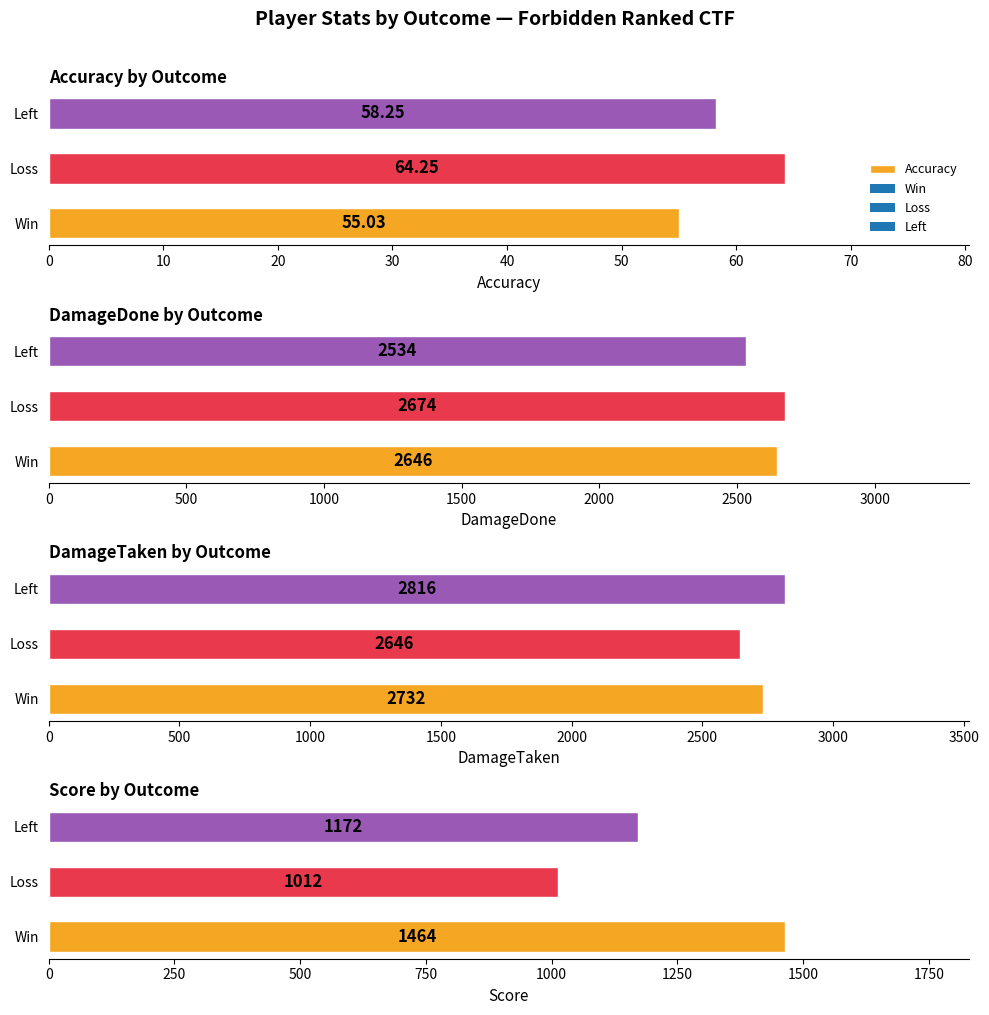

At how many categories does at least one series exceed 1453?

3